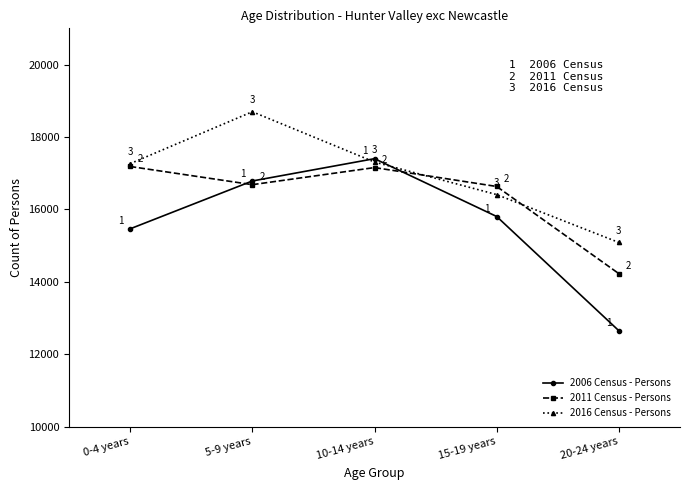

What is the average value of the 2011 Census - Persons series?

16377